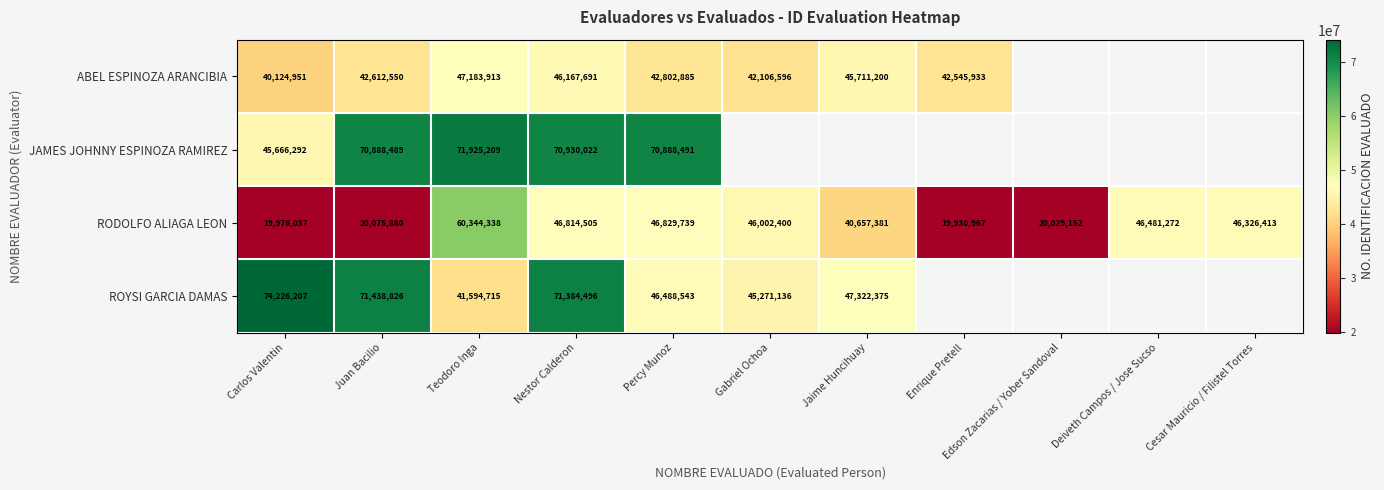

What is the minimum value shown in the chart?

19930967.0